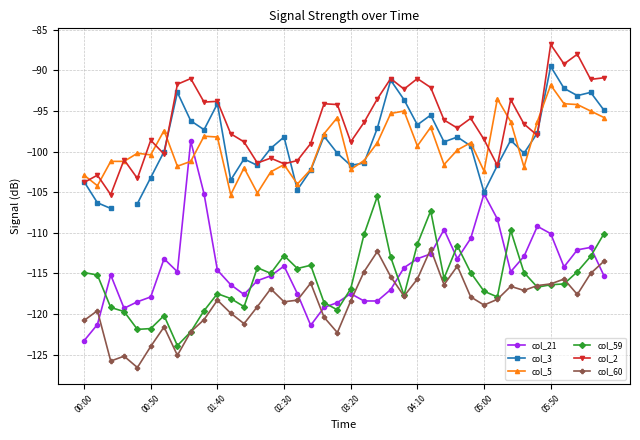

Is it true that col_60 equals -62.1 at 01:40?

False